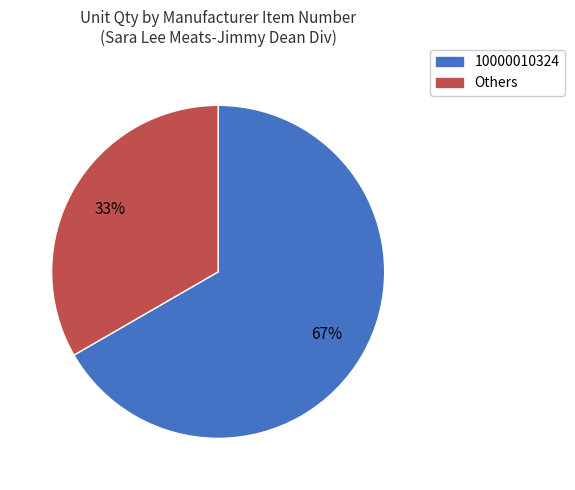

How many slices are in this pie chart?

2